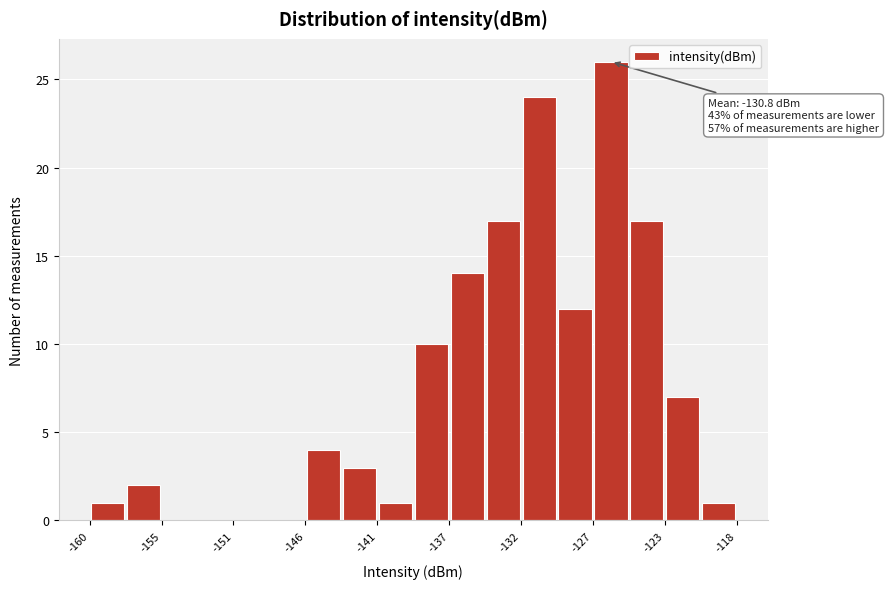

Over which range of the x-axis is the bar tallest?

-127.5 to -125.0